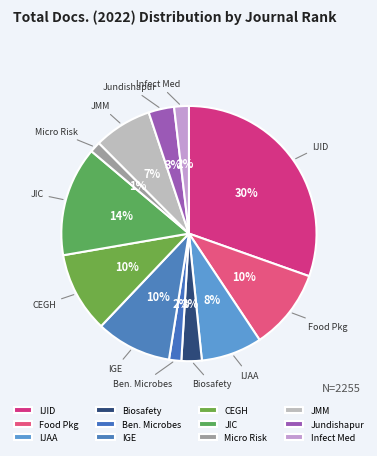

Between JIC and Ben. Microbes, which is larger?

JIC